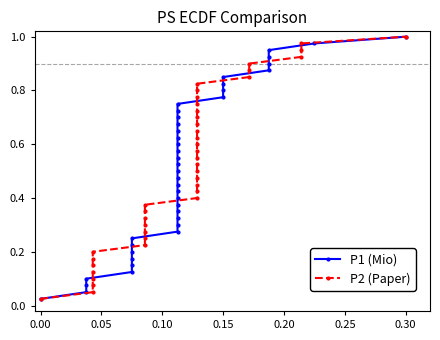

Between 31 and 0.05, which is larger?

31